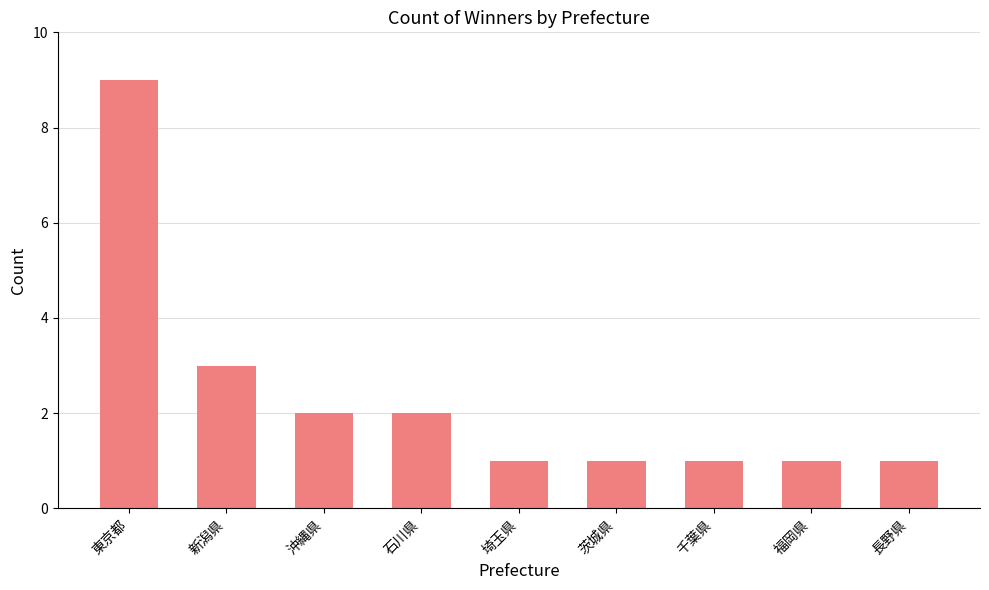

What is the label of the 9th bar from the left?

長野県